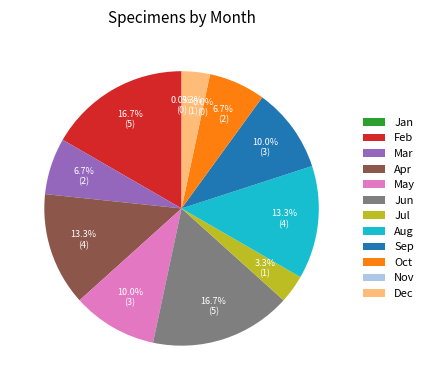

Is there a majority slice in this chart?

No